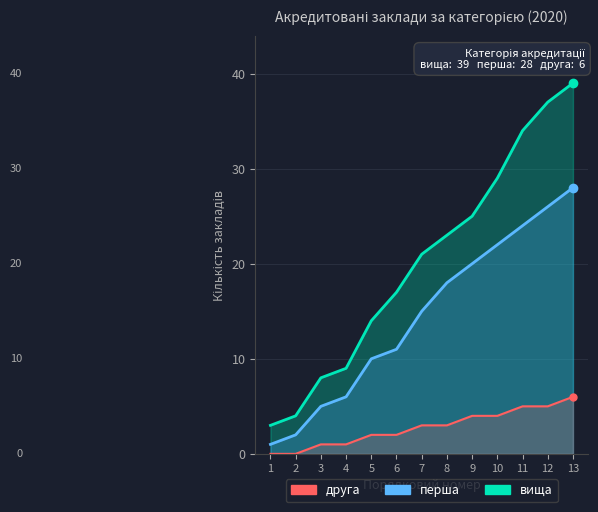

Reading right to left, transcribe all the data shown in this chart.

вища: 13=39	12=37	11=34	10=29	9=25	8=23	7=21	6=17	5=14	4=9	3=8	2=4	1=3
перша: 13=28	12=26	11=24	10=22	9=20	8=18	7=15	6=11	5=10	4=6	3=5	2=2	1=1
друга: 13=6	12=5	11=5	10=4	9=4	8=3	7=3	6=2	5=2	4=1	3=1	2=0	1=0